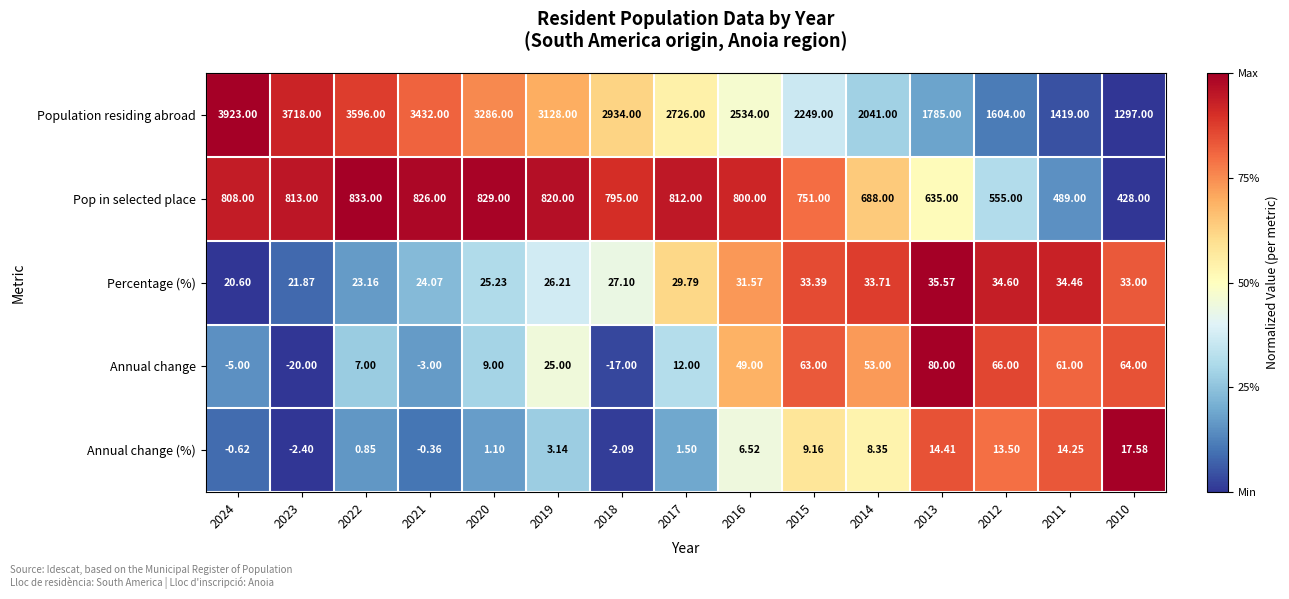

Is the value of Population residing abroad at 2023 greater than the value of Pop in selected place at 2023?

Yes